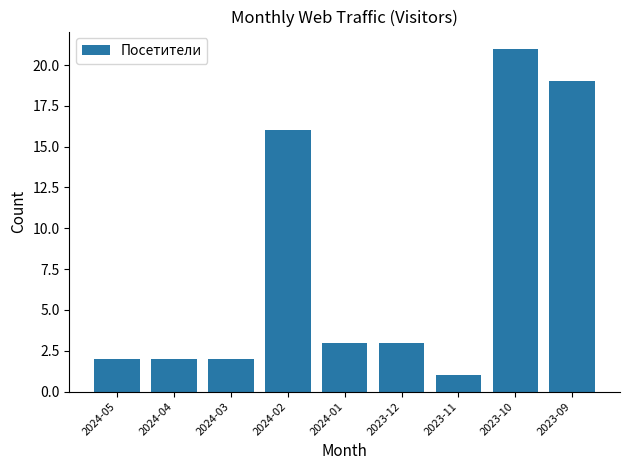

Reading left to right, extract all data points from this chart.

2024-05=2	2024-04=2	2024-03=2	2024-02=16	2024-01=3	2023-12=3	2023-11=1	2023-10=21	2023-09=19